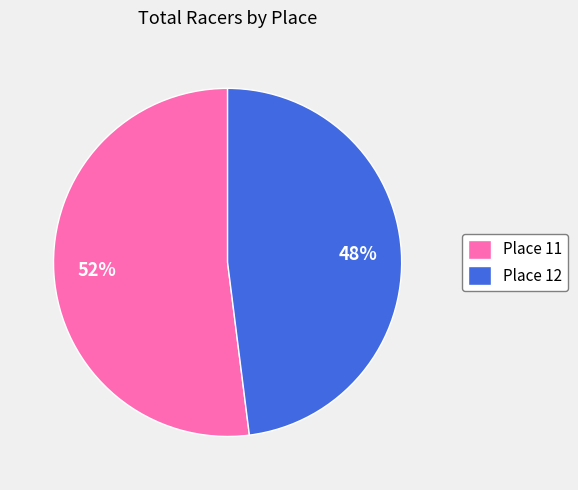

How many segments does this pie chart have?

2